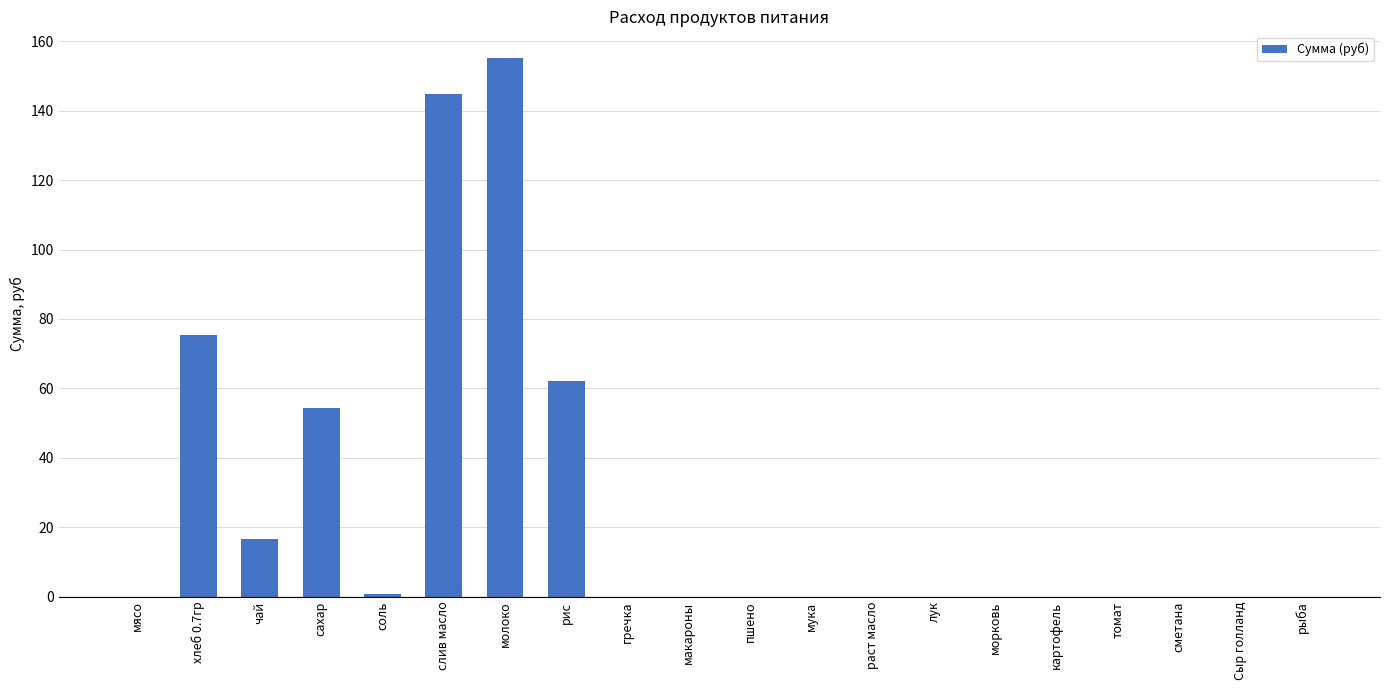

Reading left to right, what are all the values shown in this chart?

0.0	75.4	16.5	54.5	0.8	144.8	155.1	62.0	0.0	0.0	0.0	0.0	0.0	0.0	0.0	0.0	0.0	0.0	0.0	0.0